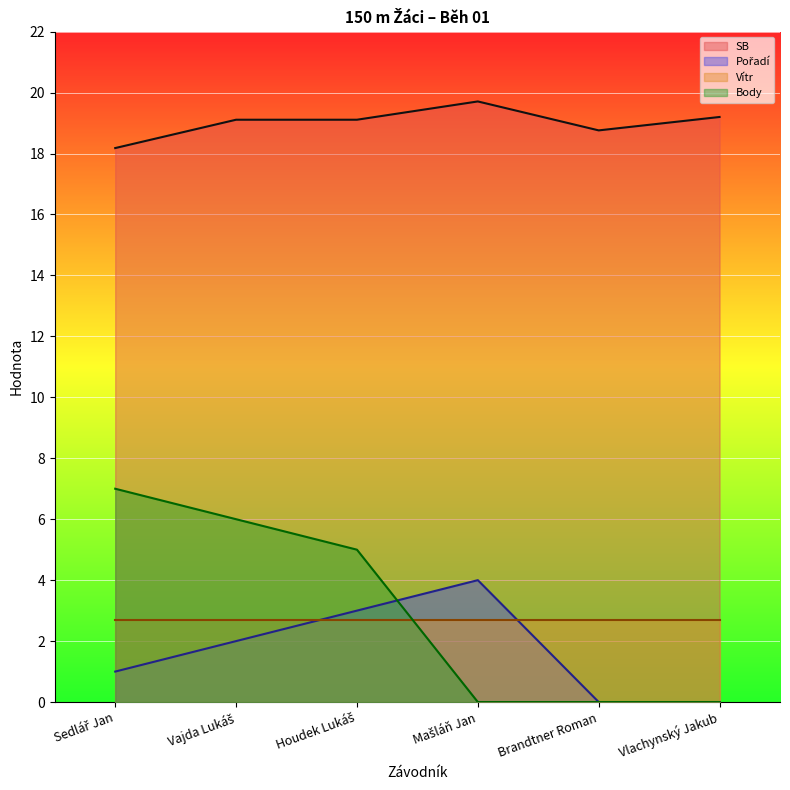

True or false: SB and Pořadí cross at least once.

False